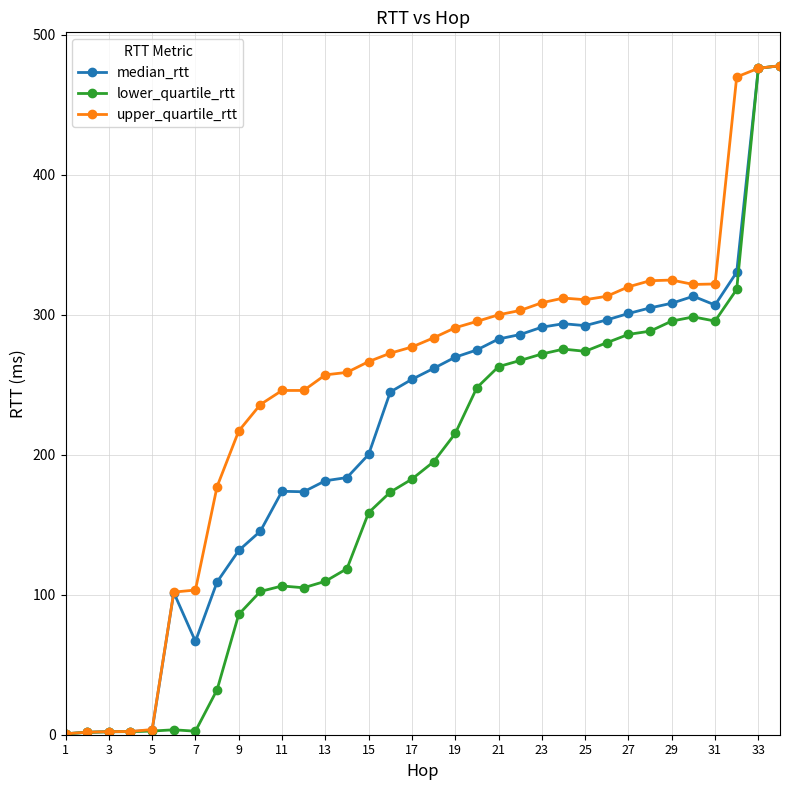

Does the chart display data point markers on the line(s)?

Yes